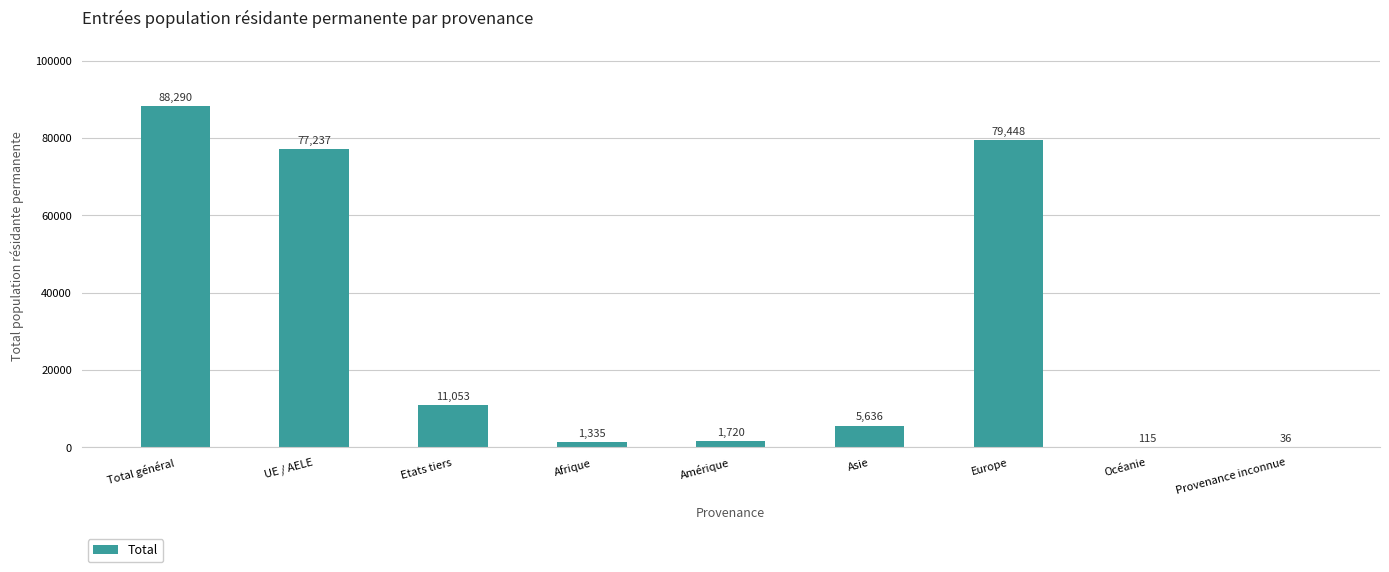

Reading left to right, transcribe all the data shown in this chart.

Total général=88290	UE / AELE=77237	Etats tiers=11053	Afrique=1335	Amérique=1720	Asie=5636	Europe=79448	Océanie=115	Provenance inconnue=36